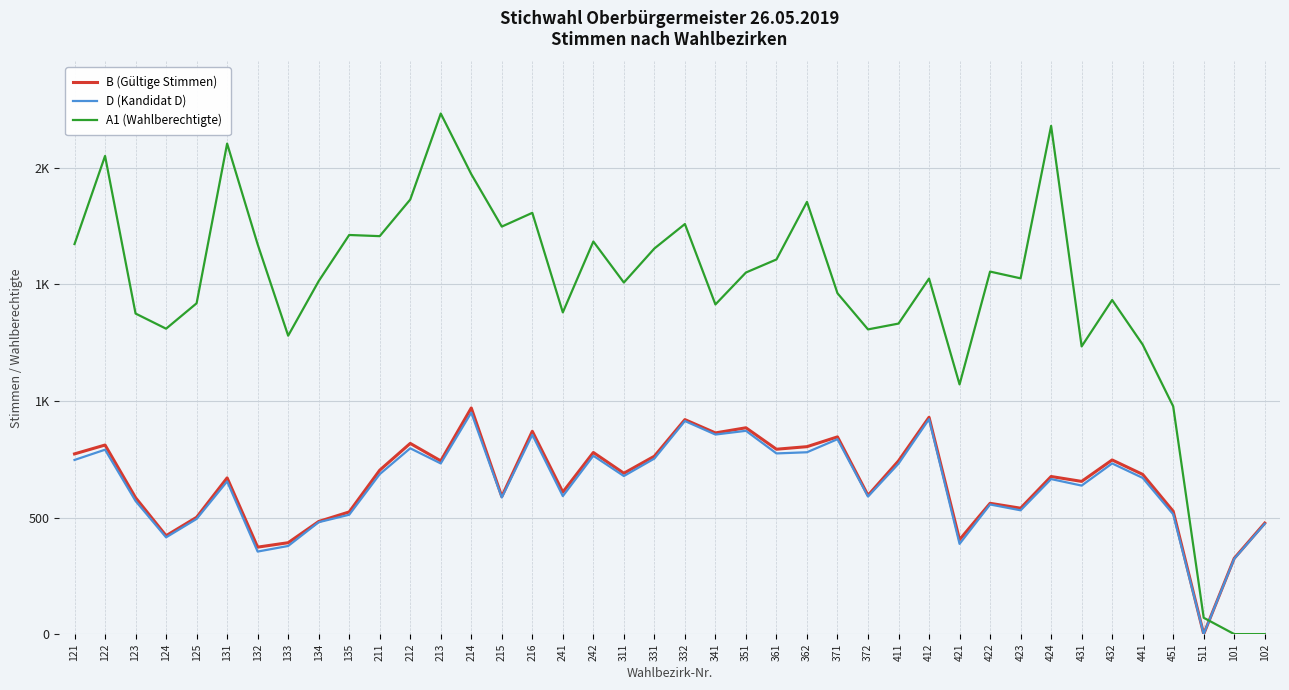

In A1 (Wahlberechtigte), how many points are higher than both neighbors (excluding endpoints)?

12